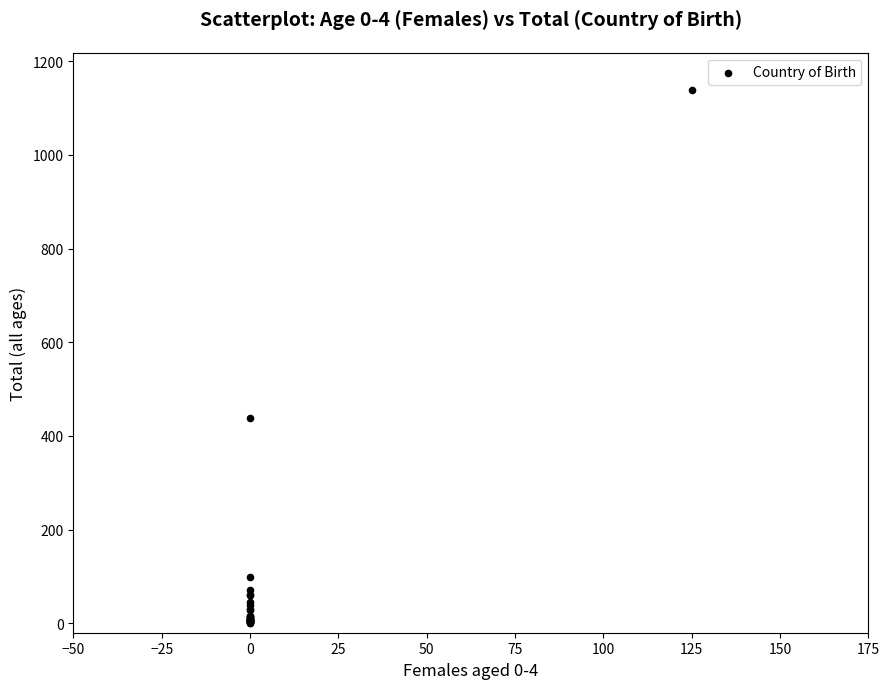

What Y value in the scatter plot is closest to 569?

438